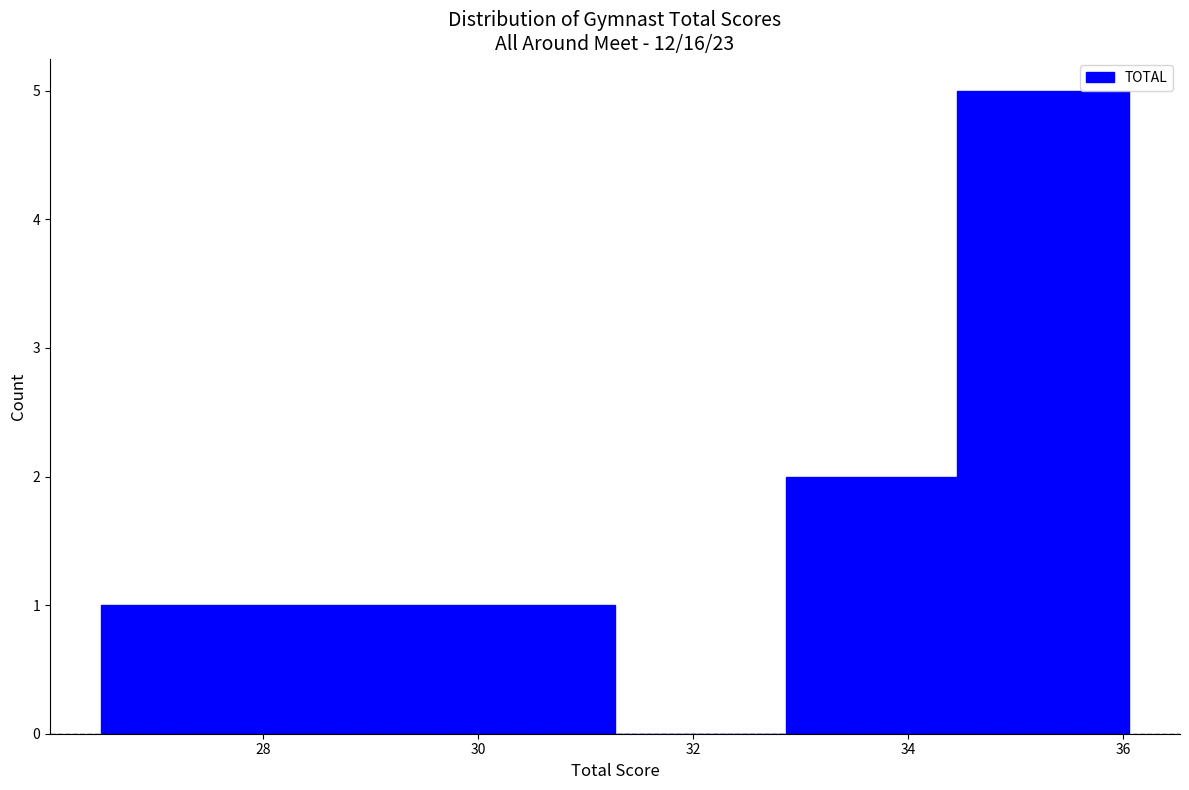

Reading left to right, transcribe this chart: for each bar, give the range it covers on the x-axis and its height. Neither the bar edges nor the heights are printed on the chart, so give them approximately, as read against the axes.

26.6 to 28.0: 1
28.0 to 29.6: 1
29.6 to 31.2: 1
31.2 to 32.8: 0
32.8 to 34.4: 2
34.4 to 36.0: 5